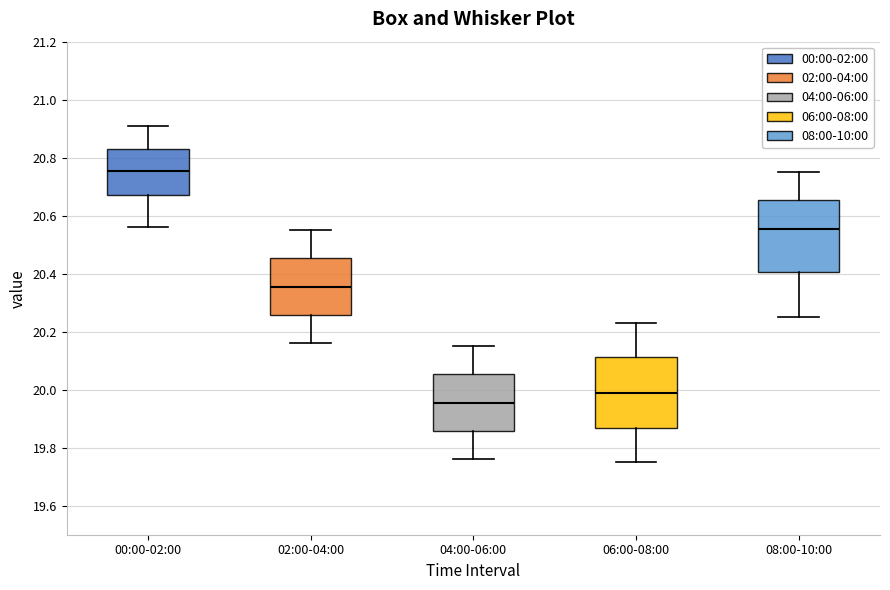

Reading left to right, transcribe this box plot: for each box, give where its median line is, the range the box spans, and where its two whiskers end, as read against the y-axis. The values are not printed on the chart, so give them approximately, as read against the axis.

00:00-02:00: median 20.76, box 20.68 to 20.84, whiskers 20.56 to 20.92
02:00-04:00: median 20.36, box 20.26 to 20.46, whiskers 20.16 to 20.56
04:00-06:00: median 19.96, box 19.86 to 20.06, whiskers 19.76 to 20.16
06:00-08:00: median 20.00, box 19.86 to 20.12, whiskers 19.76 to 20.24
08:00-10:00: median 20.56, box 20.40 to 20.66, whiskers 20.26 to 20.76